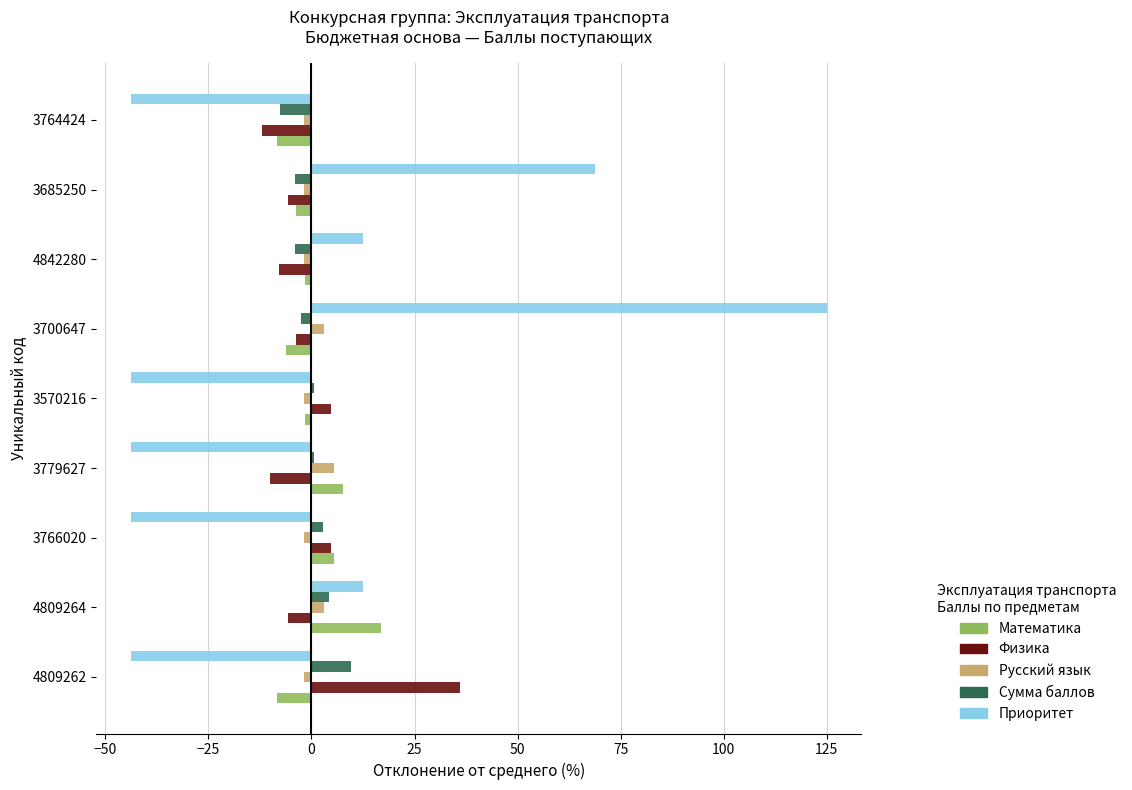

How many values in Физика are below zero?

6